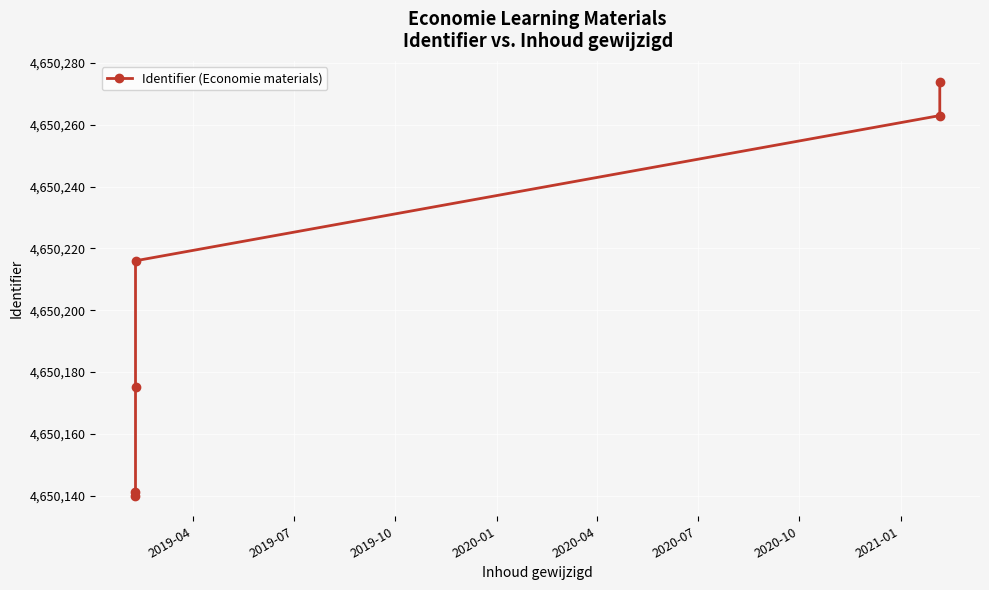

What is the value of the 3rd point from the left?

4650175